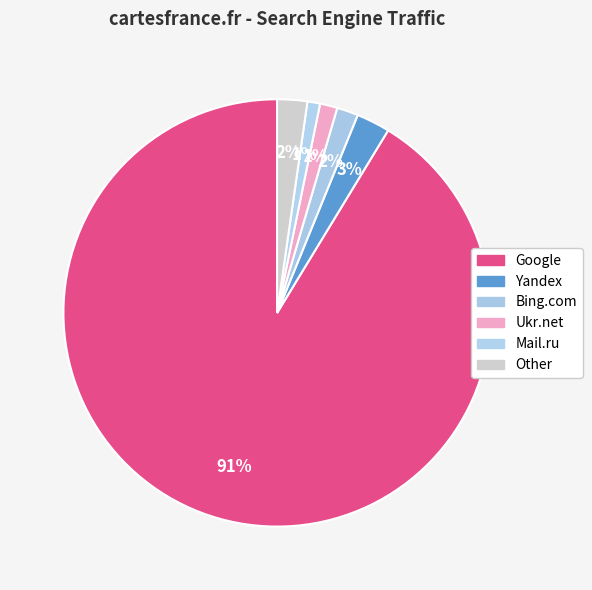

Count the number of slices in the pie.

6